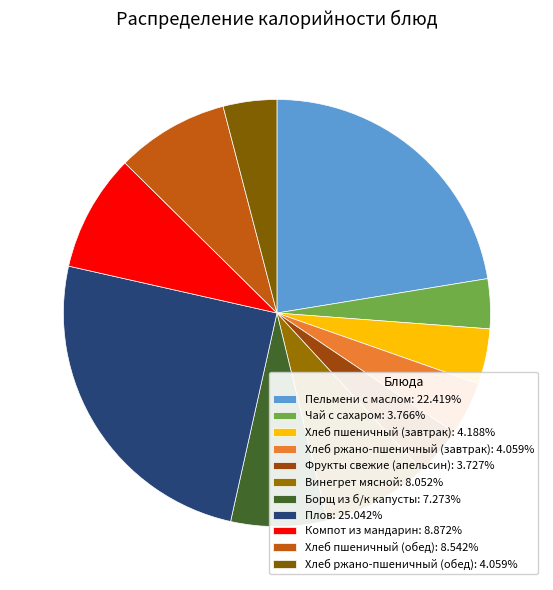

What is the ratio of the value at Чай с сахаром to the value at Борщ из б/к капусты?

0.5